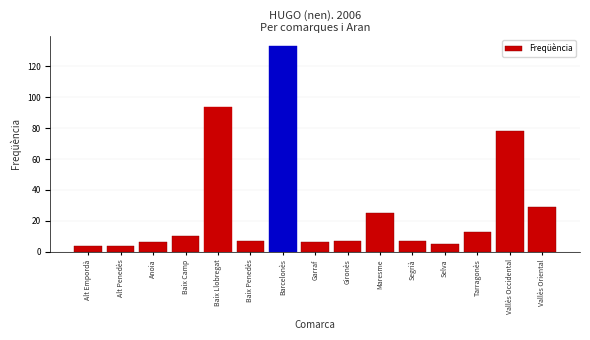

Reading left to right, transcribe all the data shown in this chart.

4	4	6	10	94	7	133	6	7	25	7	5	13	78	29